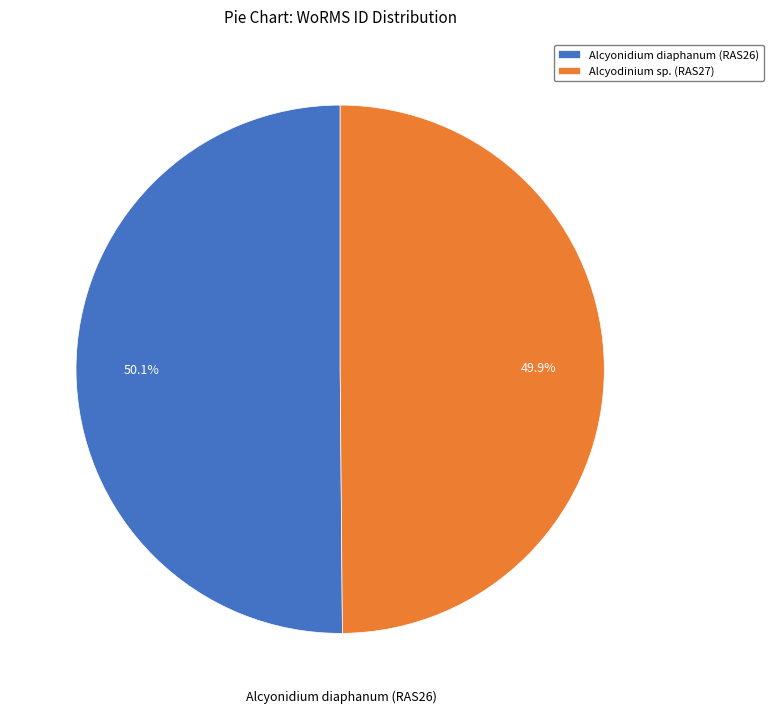

Do Alcyonidium diaphanum (RAS26) and Alcyodinium sp. (RAS27) together represent more than half of the pie?

Yes